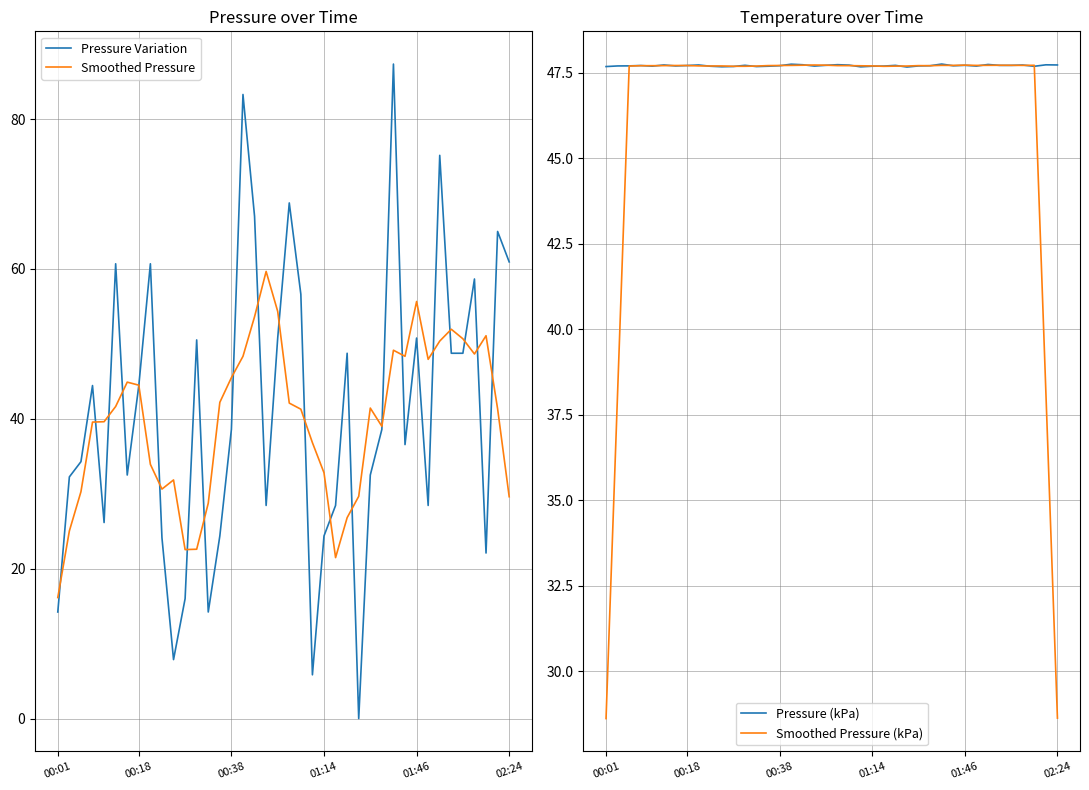

What is the difference between the maximum and second lowest values in the Pressure Variation series?

81.5